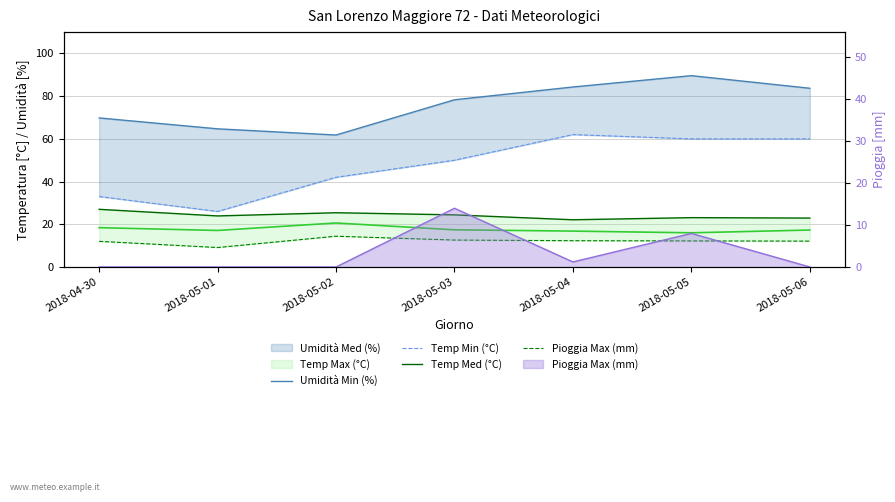

Reading right to left, what are all the values shown in this chart?

Umidità Min (%): 83.7	89.6	84.3	78.3	61.8	64.7	69.8
Temp Min (°C): 60.0	60.0	62.0	50.0	42.0	26.0	33.0
Temp Med (°C): 22.9	23.1	22.1	24.4	25.4	23.9	27.0
Pioggia Max (mm): 12.1	12.2	12.3	12.6	14.4	9.1	12.0